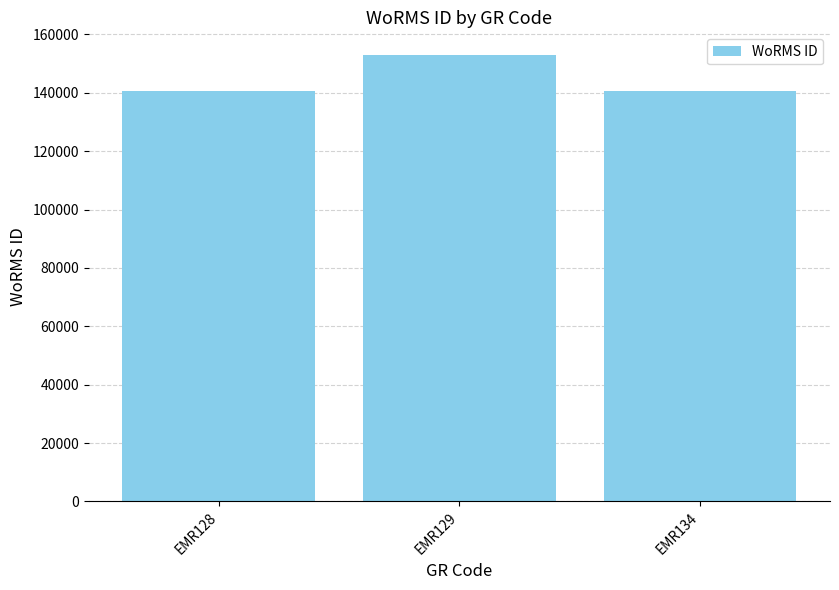

What is the maximum value shown in the chart?

153087